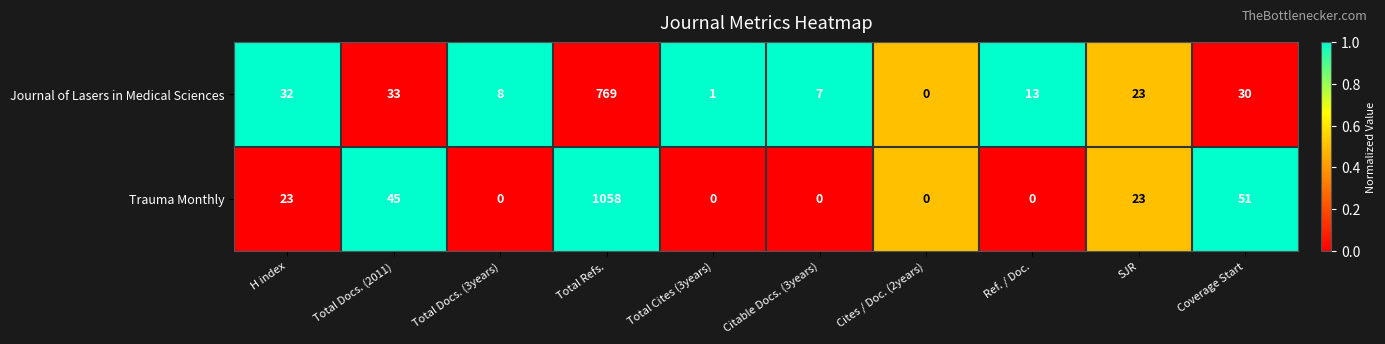

At which category does the chart reach its peak across all series?

Total Refs.